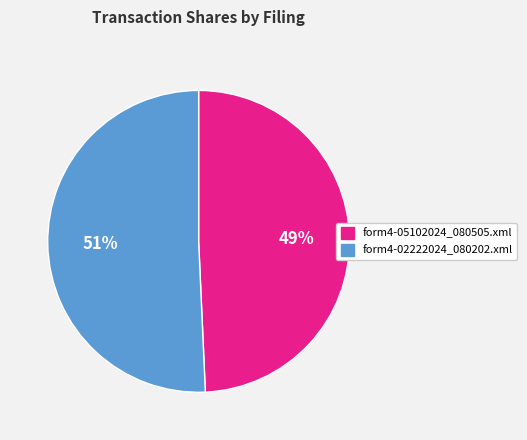

What is the ratio of the value at form4-05102024_080505.xml to the value at form4-02222024_080202.xml?

1.0